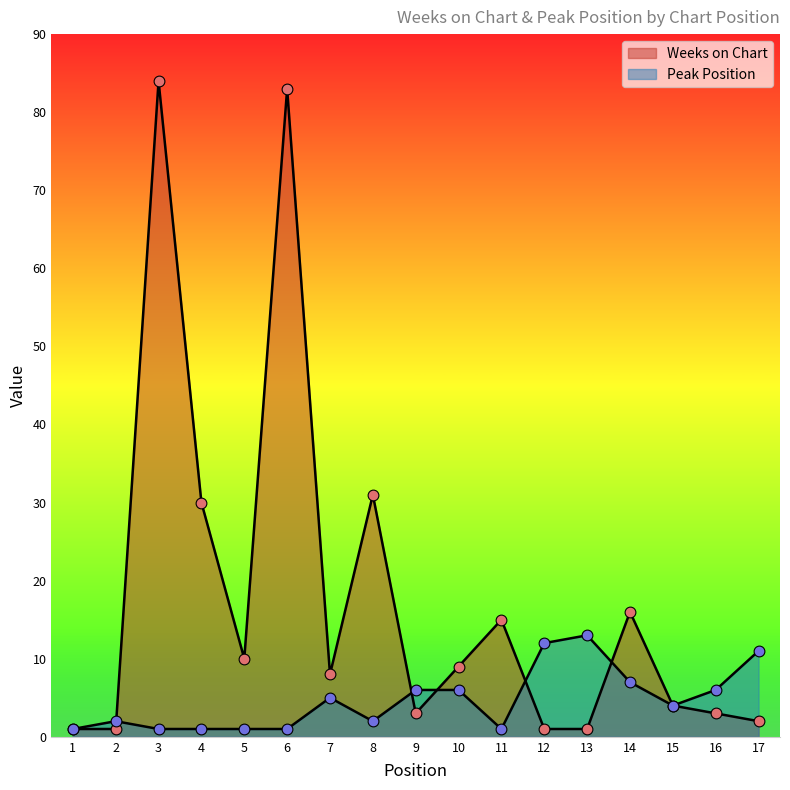

At how many categories does at least one series exceed 60?

2